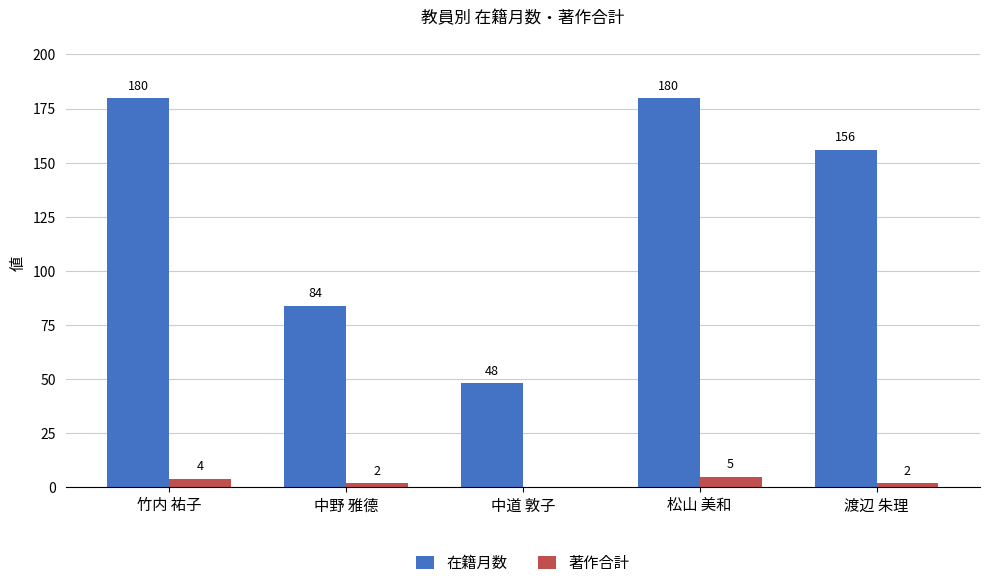

Reading right to left, what are all the values shown in this chart?

在籍月数: 156	180	48	84	180
著作合計: 2	5	0	2	4